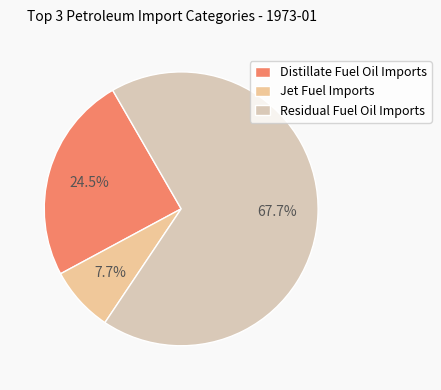

How many segments does this pie chart have?

3